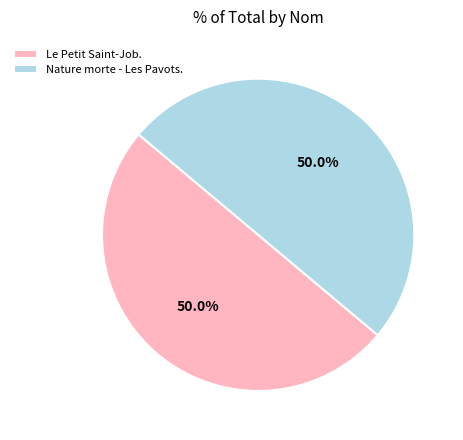

To the nearest percent, what portion does Le Petit Saint-Job. represent?

50%